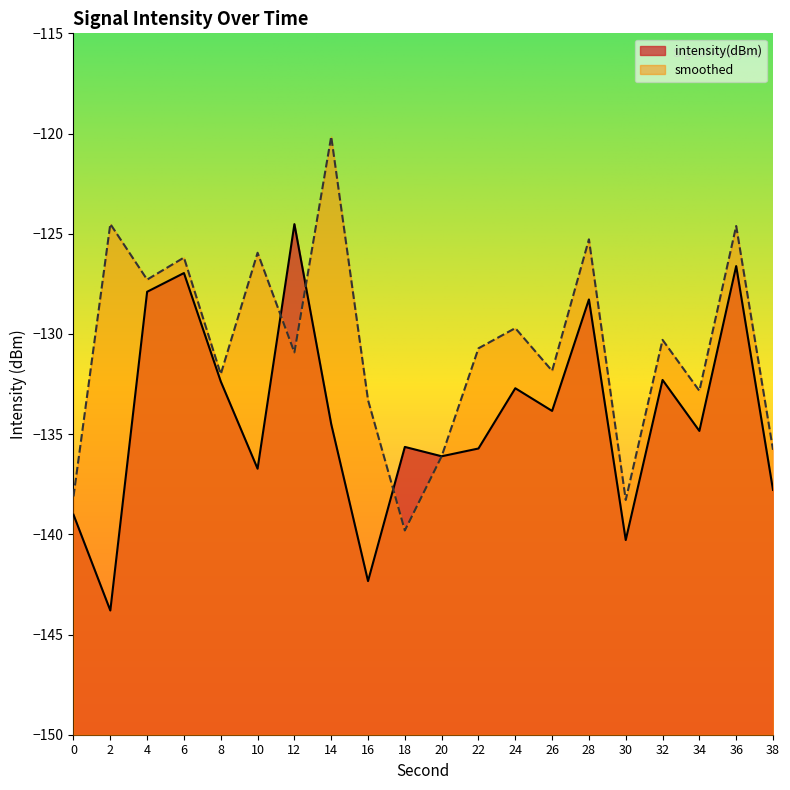

How many intersections are there between smoothed and intensity(dBm)?

3